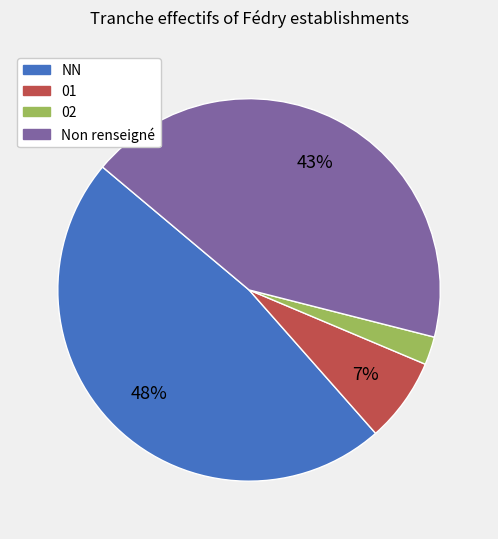

Is the sum of 02 and Non renseigné greater than half?

No